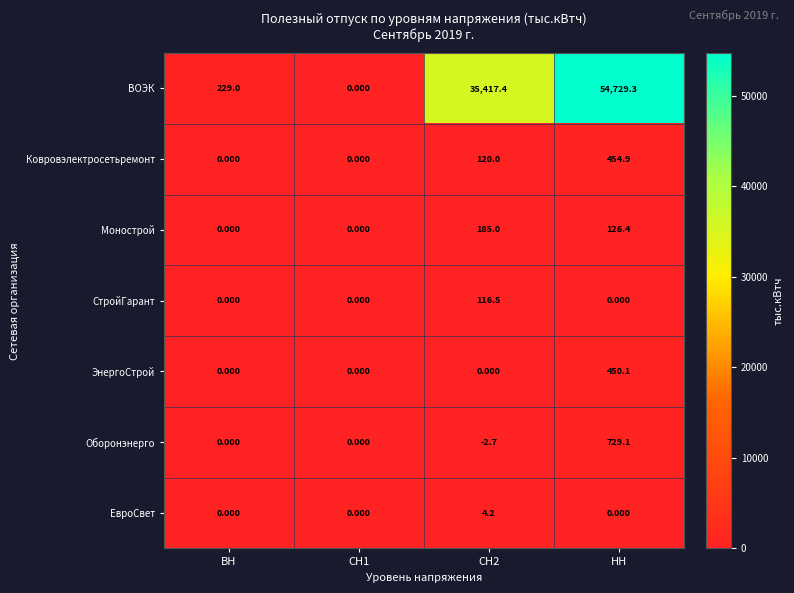

At which category is the sum across all series the highest?

НН